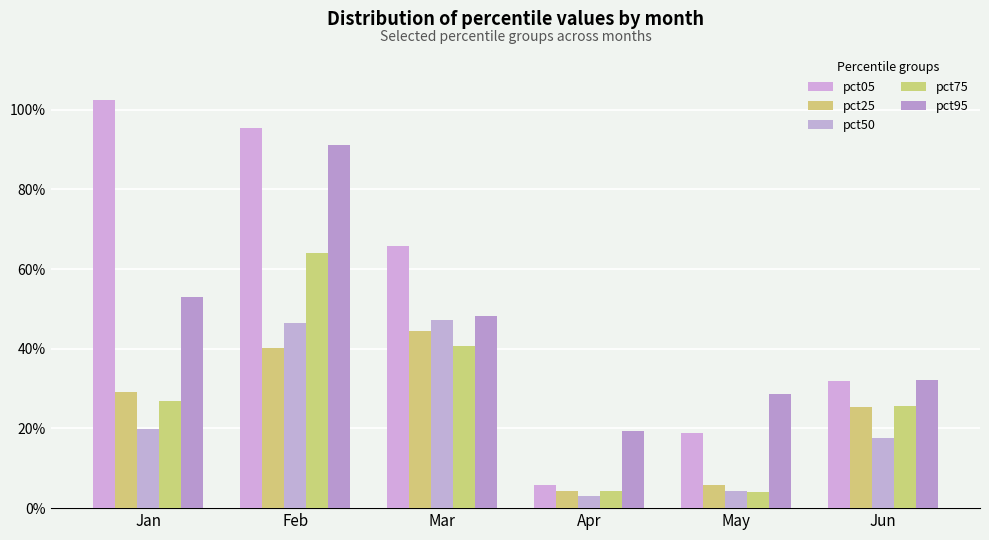

What is the maximum value shown in the chart?

1.0